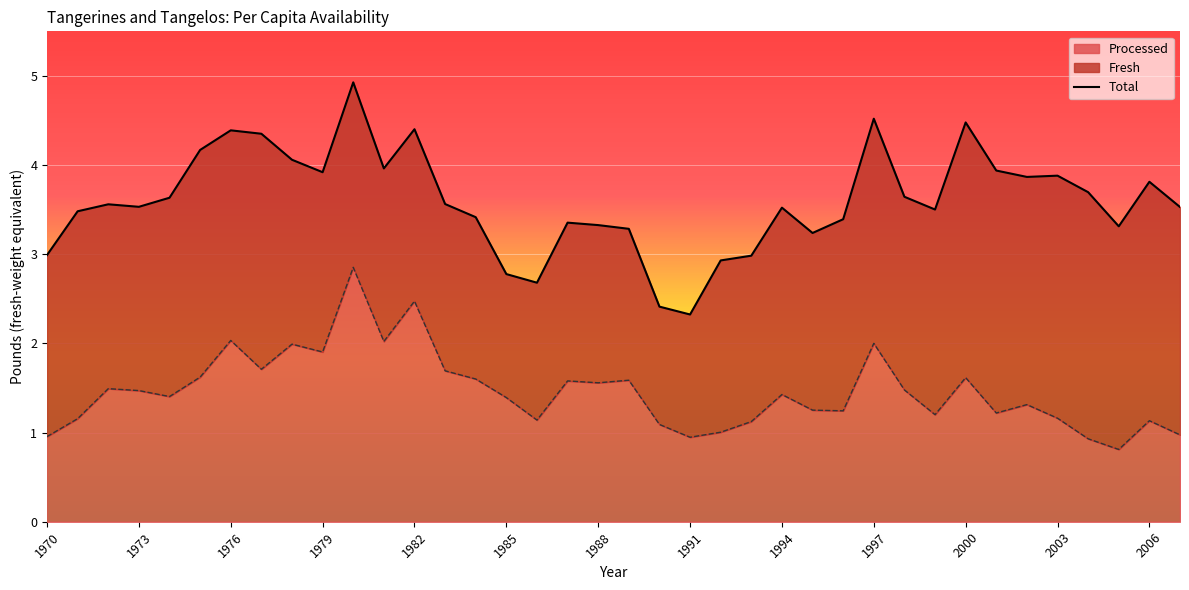

Where is the first local maximum?

1972